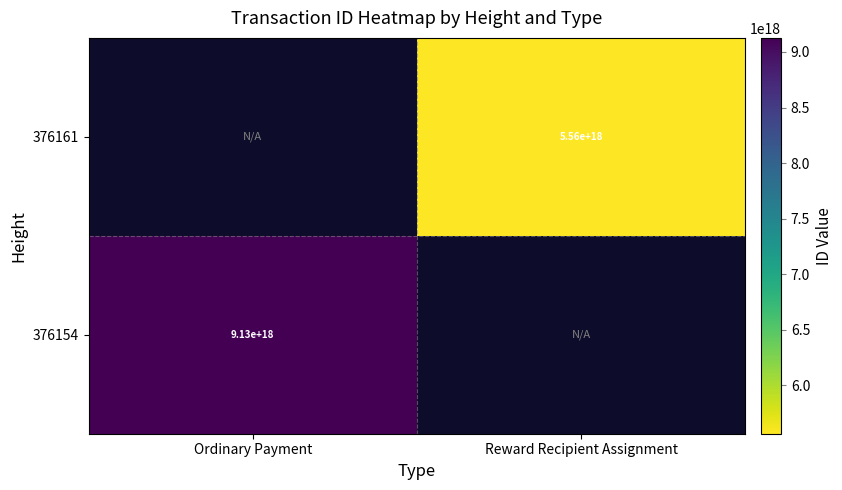

Is it true that 376154 equals 5704680159171793920 at Ordinary Payment?

False